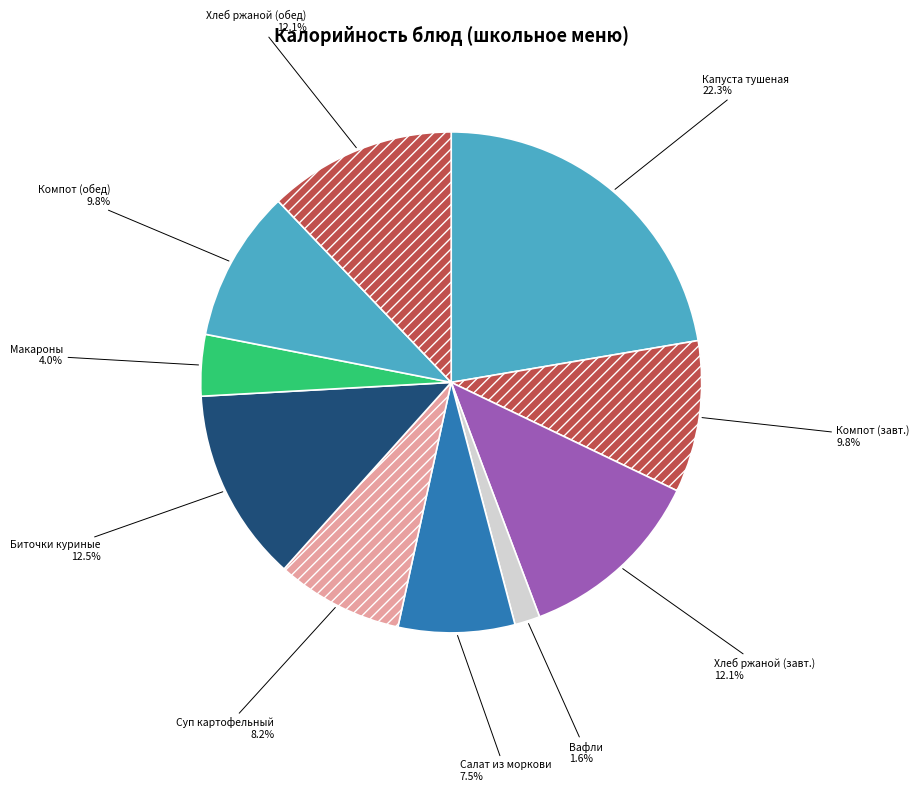

What is the total percentage of Суп картофельный and Биточки куриные?

20.7%